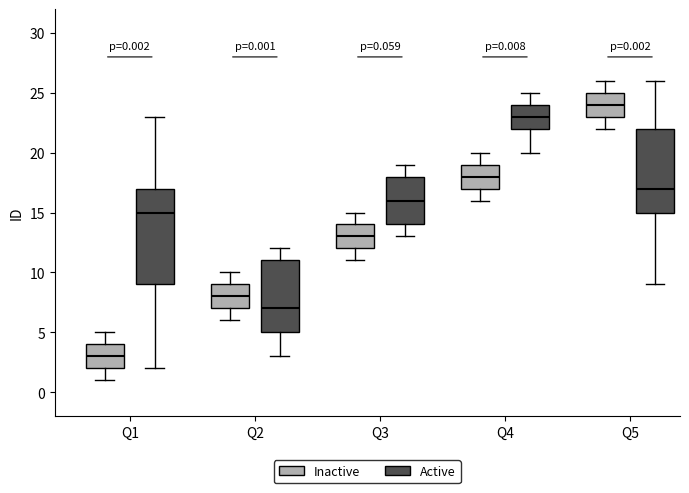

Which box has the lowest median line?

Q1 (Inactive)